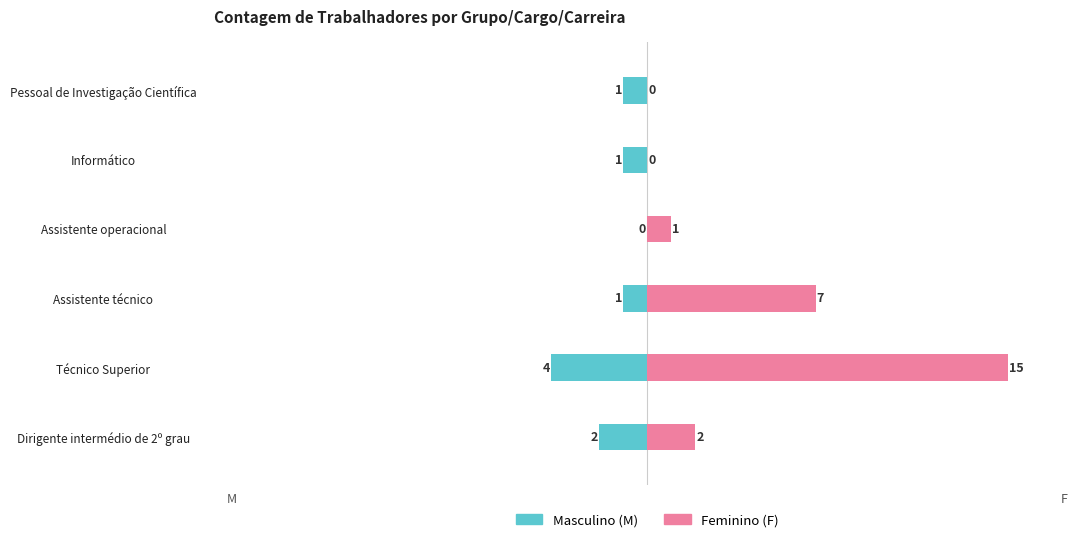

What is the sum of the M values at Assistente operacional and Informático?

-1